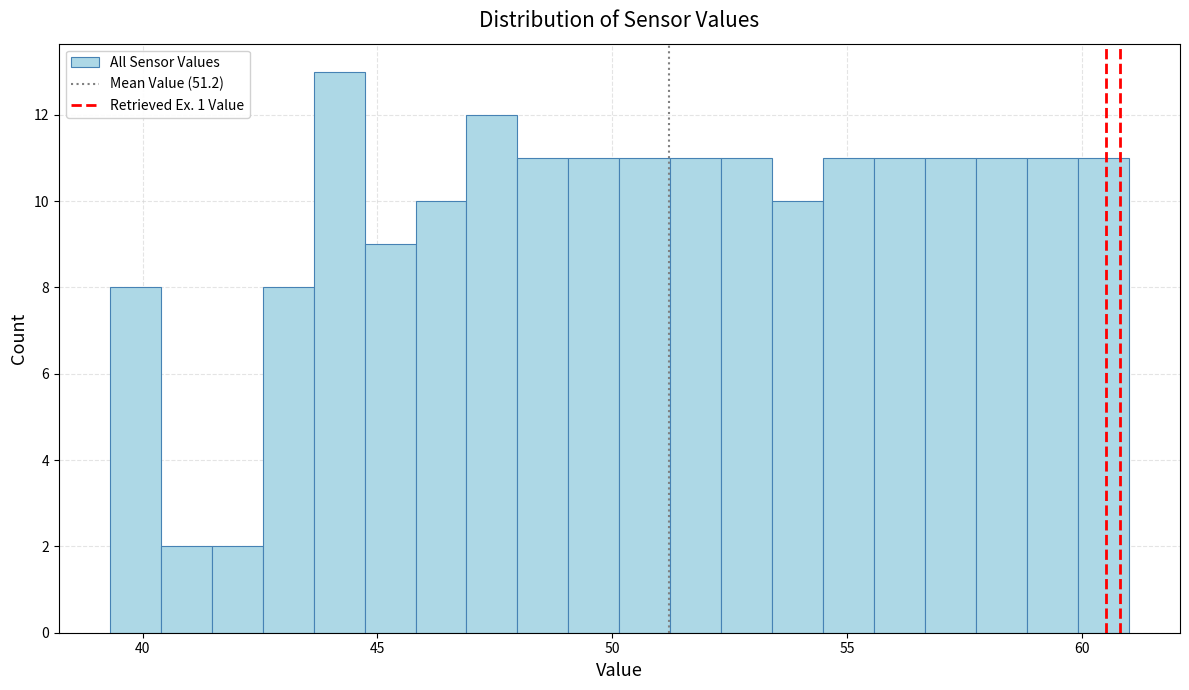

Around what value on the x-axis is the tallest bar? Give the approximate position of its centre, as read against the axis.

44.0